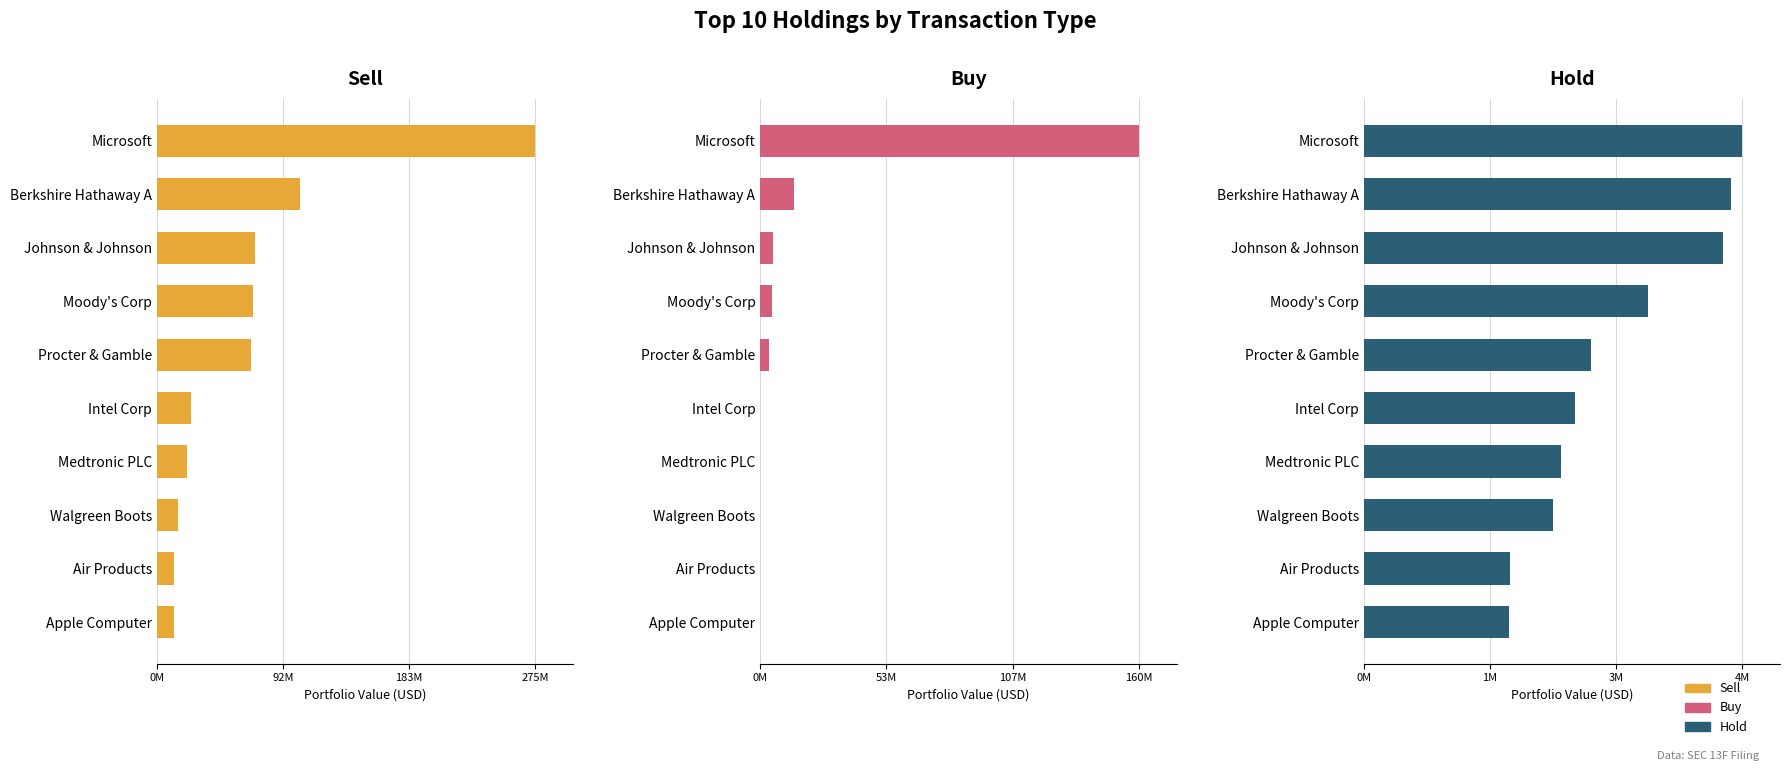

What position from the right is Intel Corp?

5